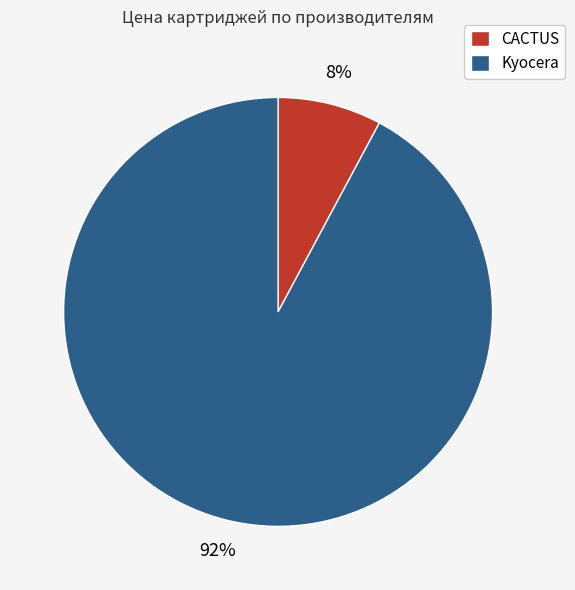

The Kyocera slice represents 92% of the pie. True or false?

True